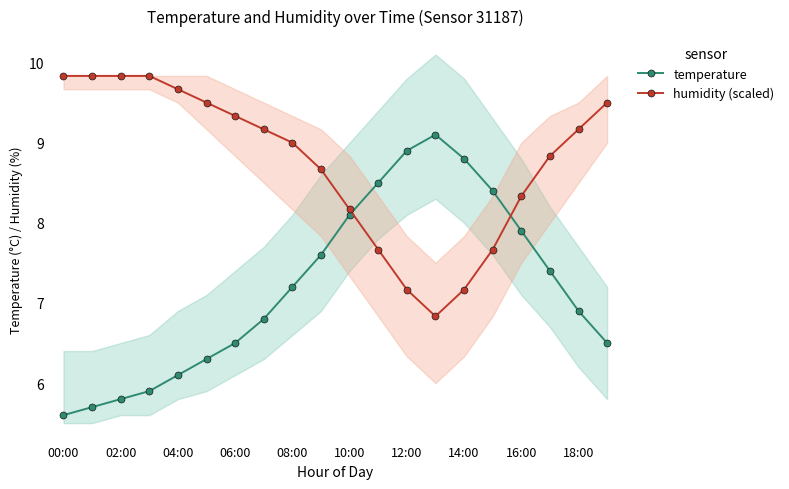

Is it true that temperature equals 8.8 at 14:00?

True